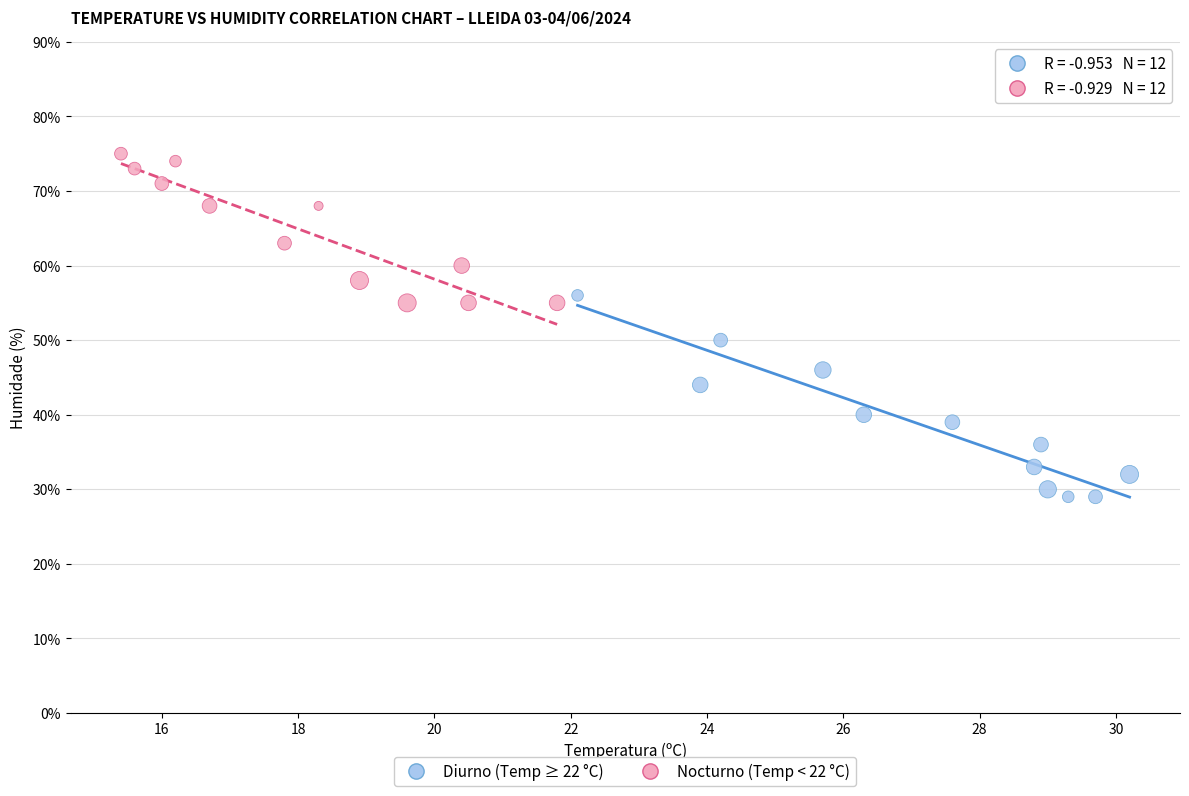

Which series reaches the maximum Y coordinate?

Nocturno (Temp < 22 °C)